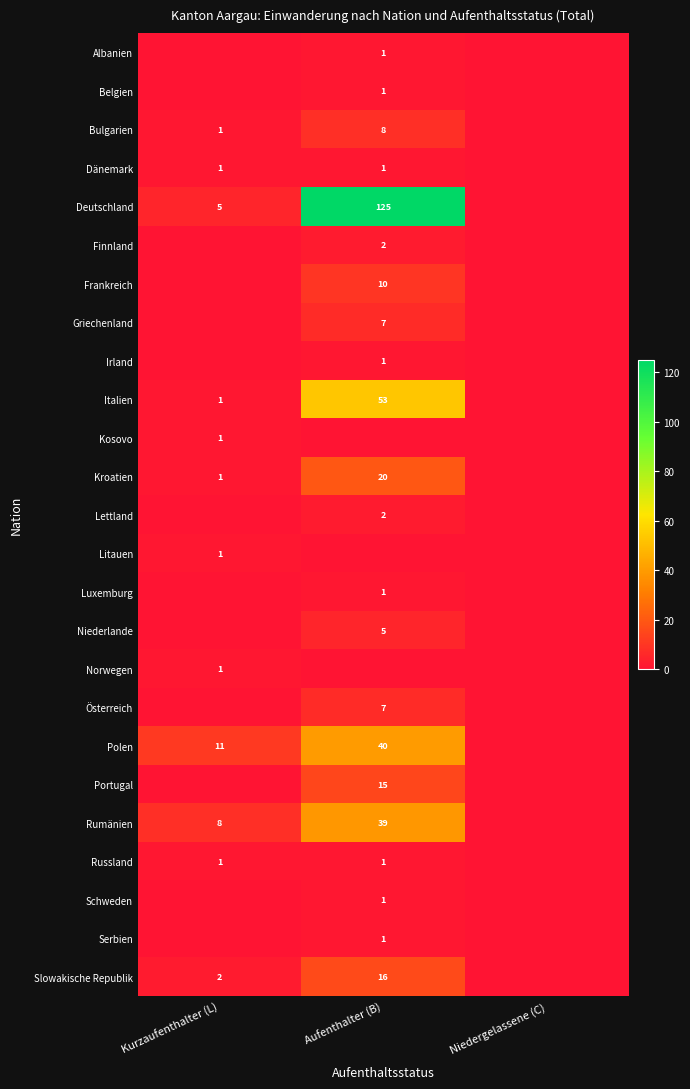

The Slowakische Republik series shows 16 at Aufenthalter (B). True or false?

True